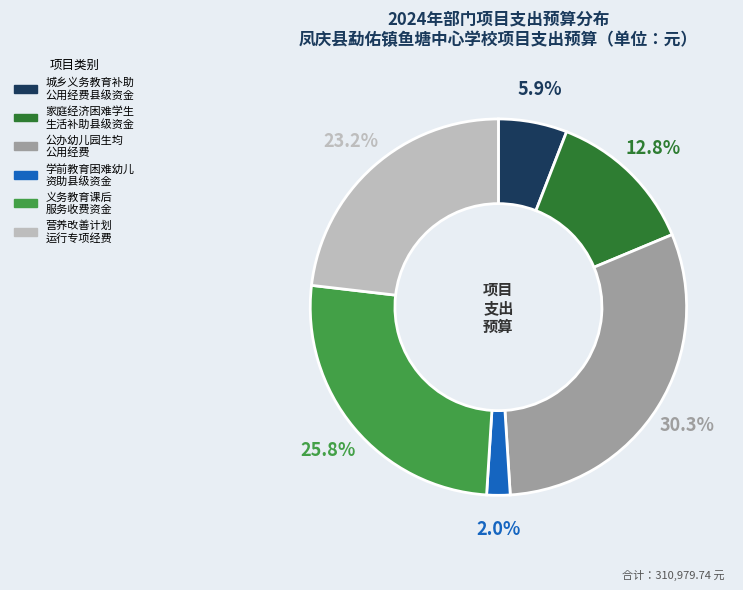

Is there a majority slice in this chart?

No